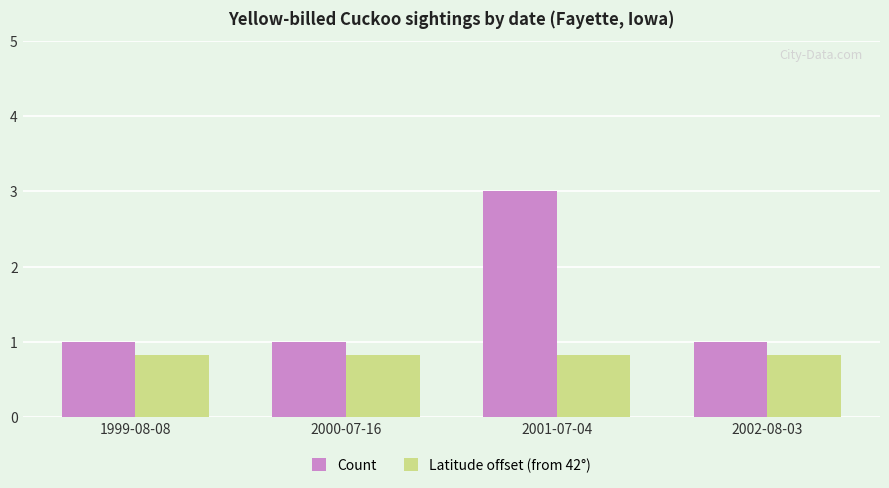

Which series changed the most between 1999-08-08 and 2001-07-04?

Count